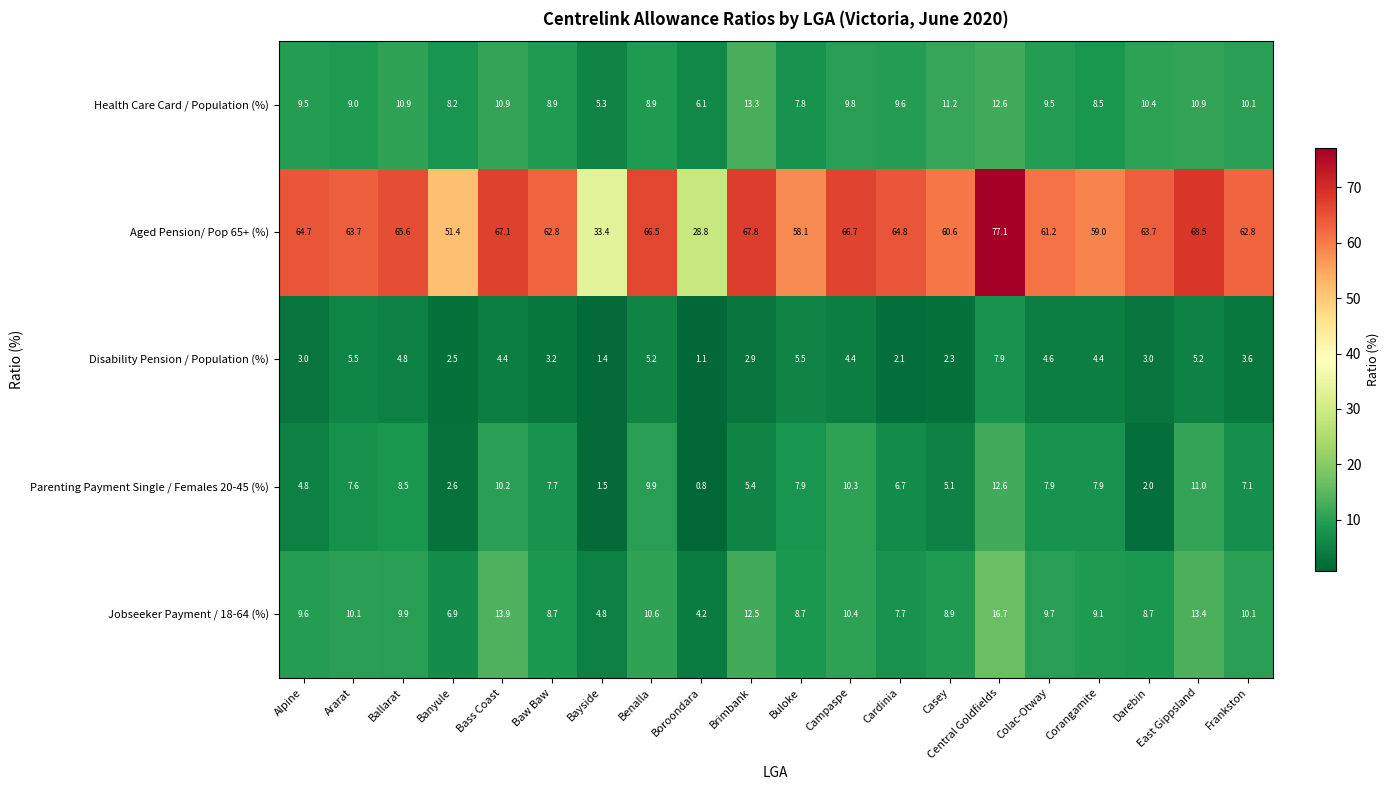

What is the approximate value of Parenting Payment Single / Females 20-45 (%) at Ballarat?

8.5